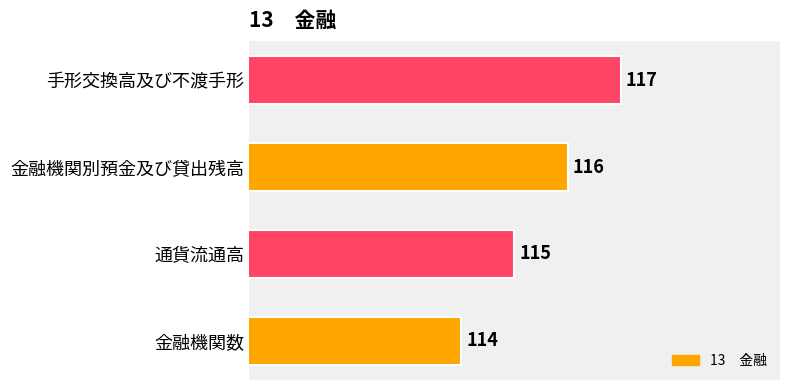

What is the change in value from 金融機関数 to 手形交換高及び不渡手形?

+3